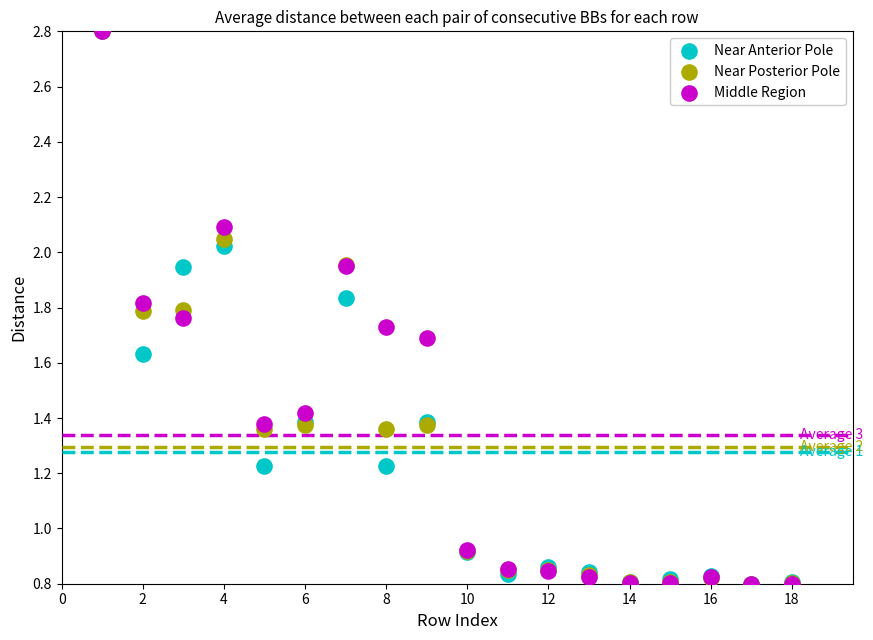

What are all the series names shown in the legend?

Near Anterior Pole, Near Posterior Pole, Middle Region